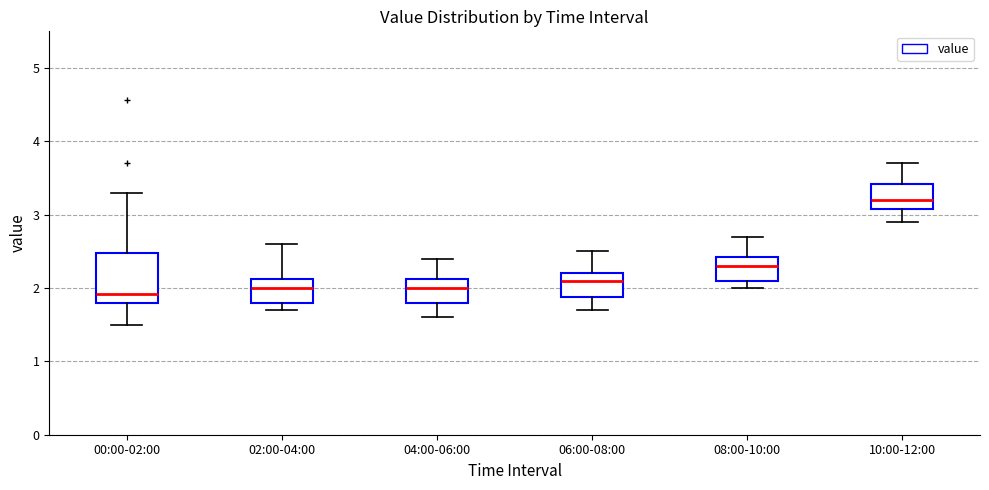

Comparing the boxes themselves (not the whiskers), which one is the tallest?

00:00-02:00